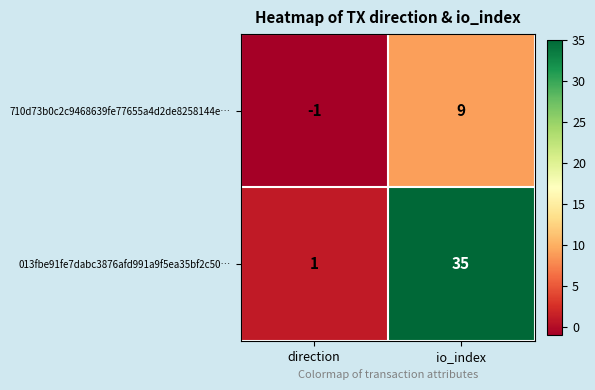

Is it true that 013fbe91fe7dabc3876afd991a9f5ea35bf2c50… equals 24 at io_index?

False